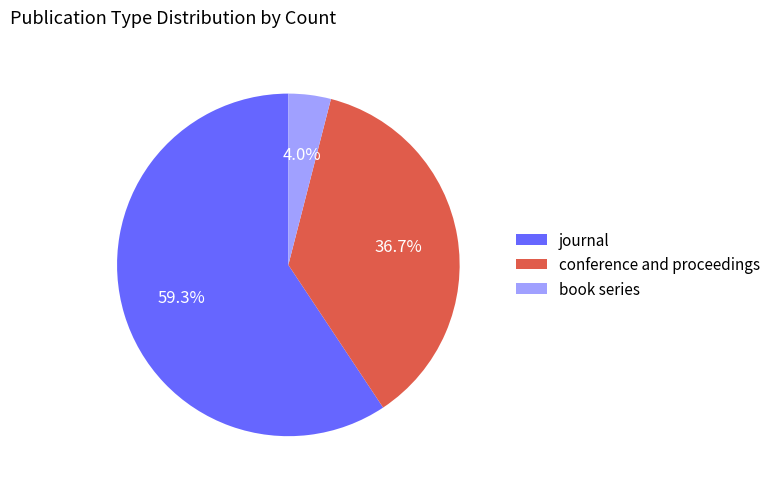

Approximately how many times larger is the value at journal compared to book series?

14.8